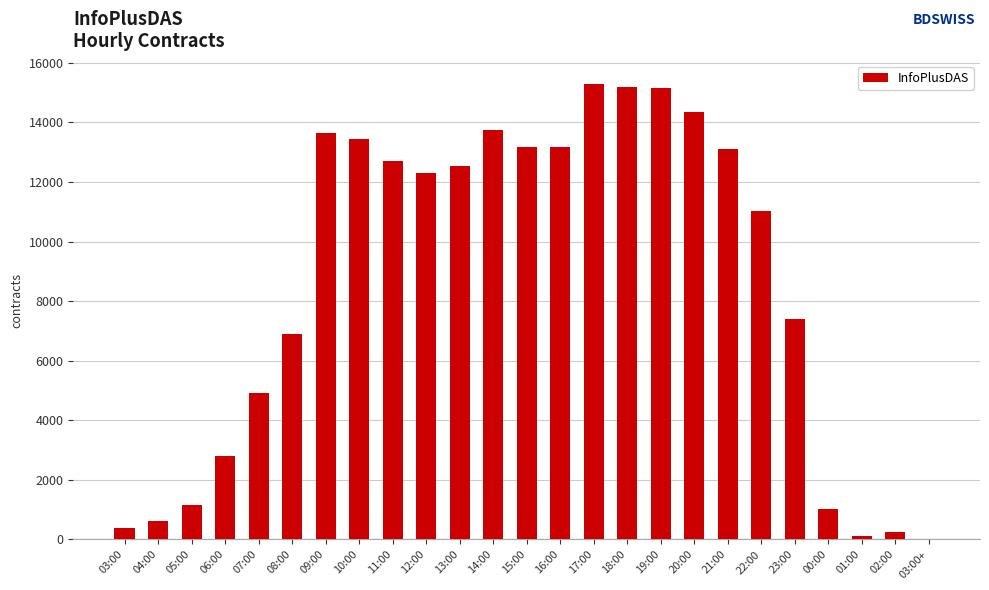

Approximately how many times larger is the value at 14:00 compared to 17:00?

0.9